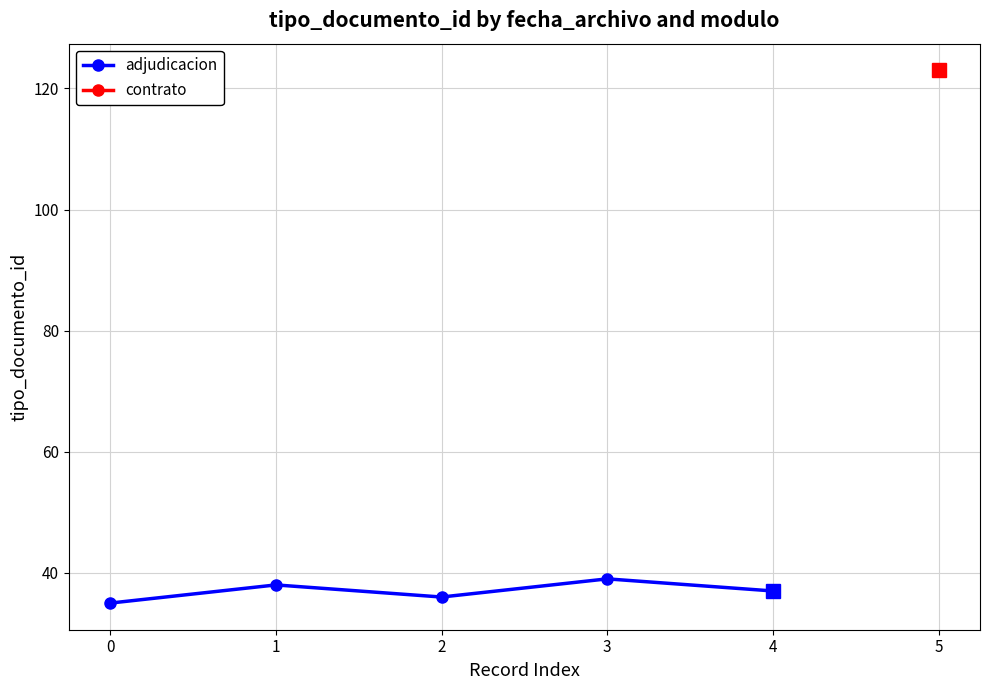

Where does the data first go above 37?

1